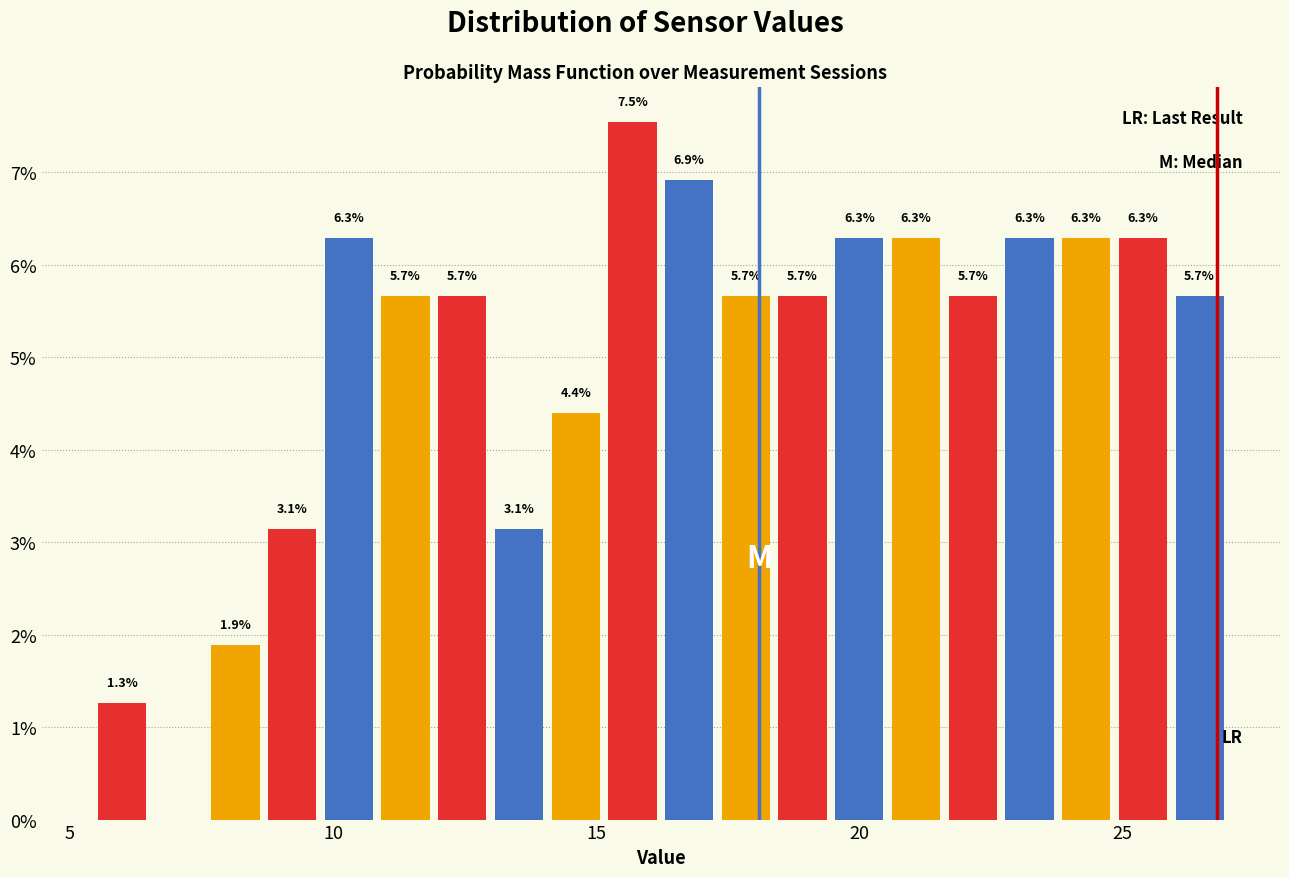

Read against the x-axis, roughly where is the centre of the tallest bar?

15.5